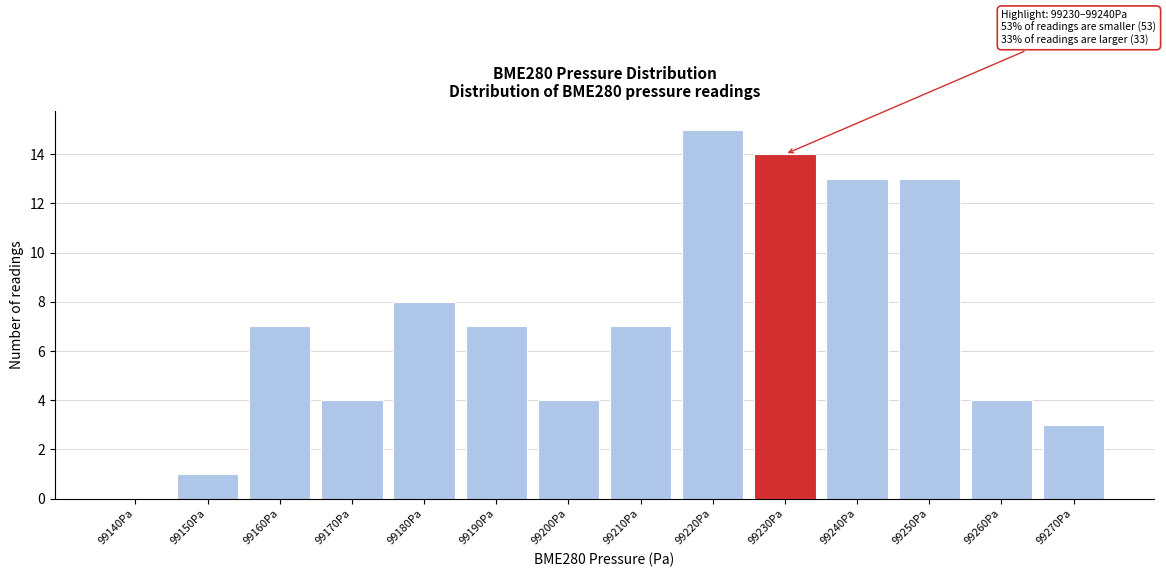

Reading left to right, transcribe all the data shown in this chart.

99140Pa=0	99150Pa=1	99160Pa=7	99170Pa=4	99180Pa=8	99190Pa=7	99200Pa=4	99210Pa=7	99220Pa=15	99230Pa=14	99240Pa=13	99250Pa=13	99260Pa=4	99270Pa=3